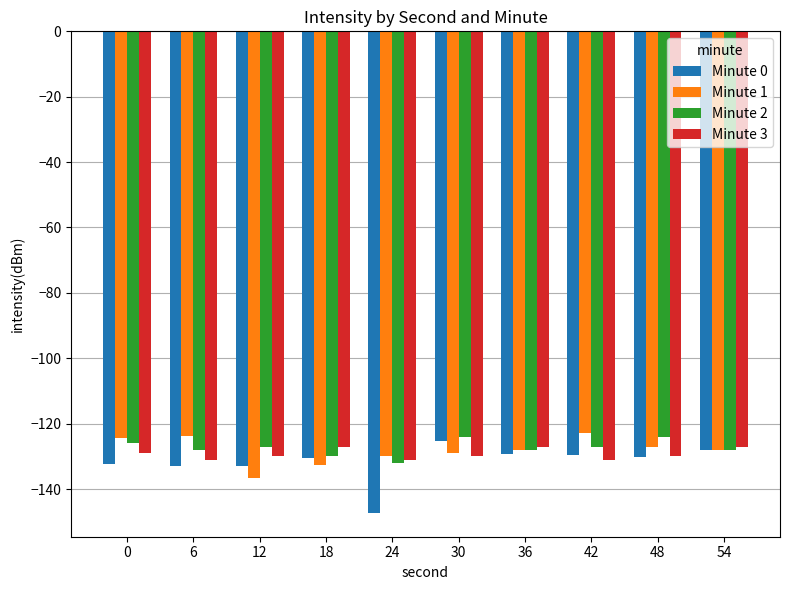

What is the spread (max minus min) of values at 0?

7.8